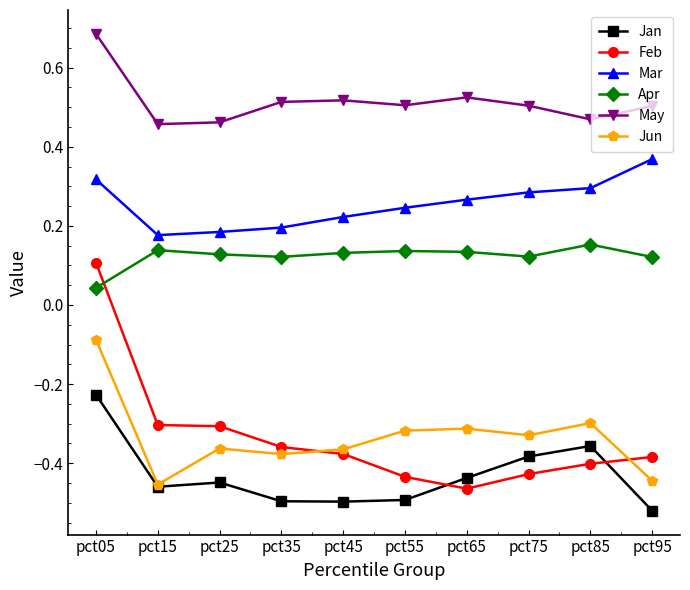

What are all the series names shown in the legend?

Jan, Feb, Mar, Apr, May, Jun